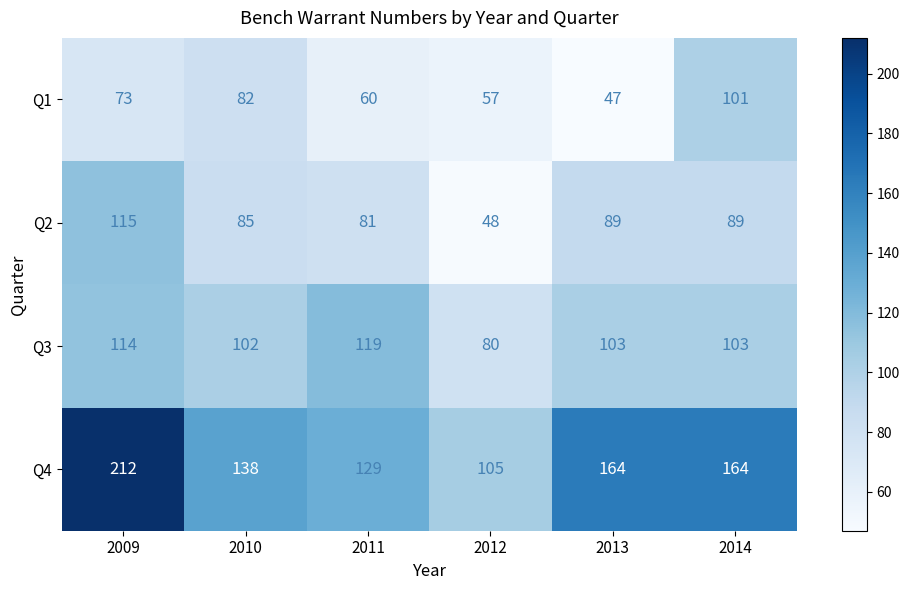

How many distinct data groups are displayed?

4